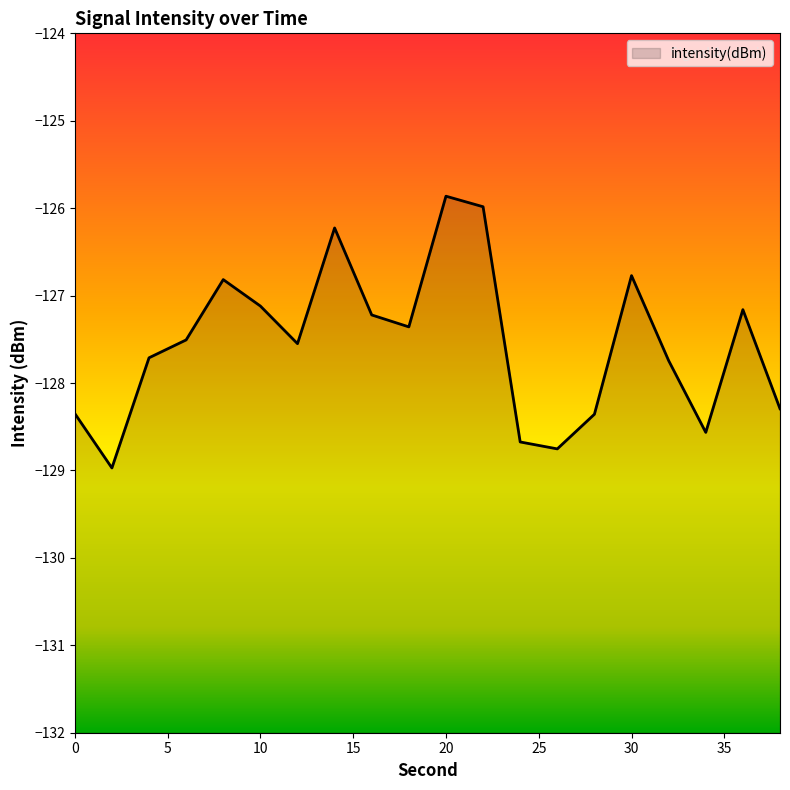

What value does the data have at 4?

-127.7